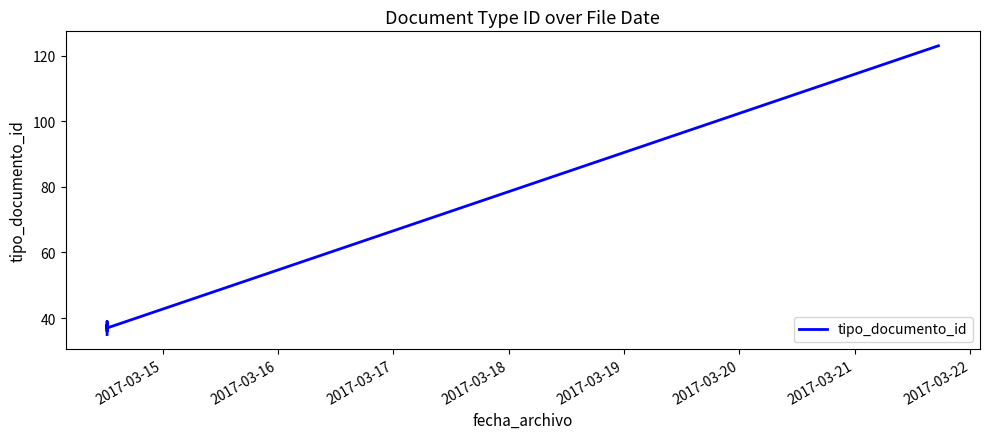

How many categories are shown in the chart?

6